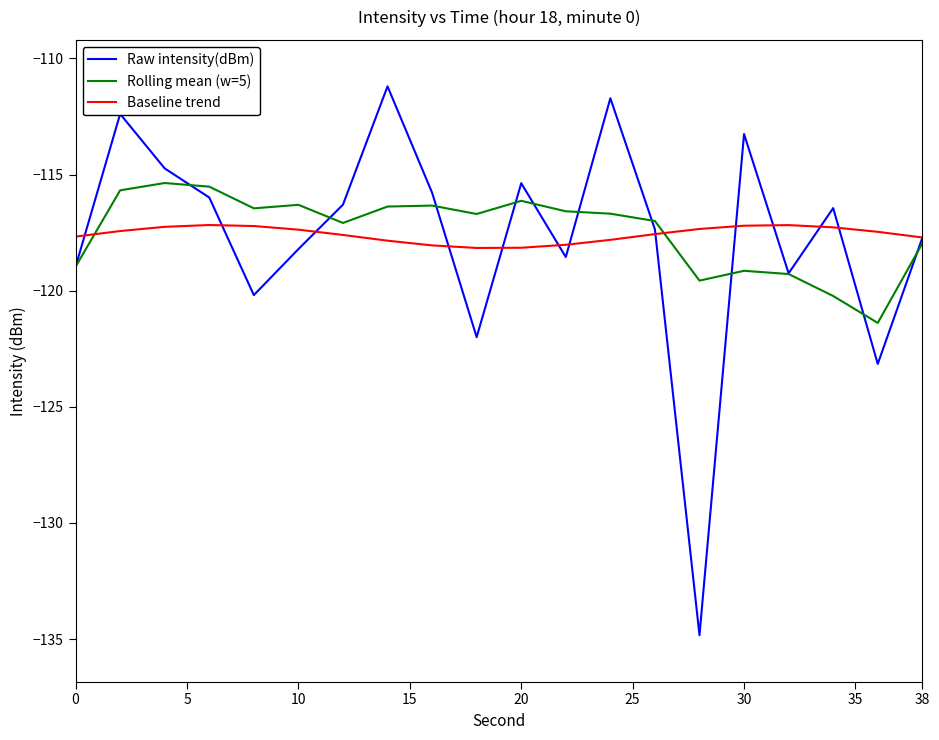

Rank the series by their maximum value, from highest to lowest.

Raw intensity(dBm), Rolling mean (w=5), Baseline trend